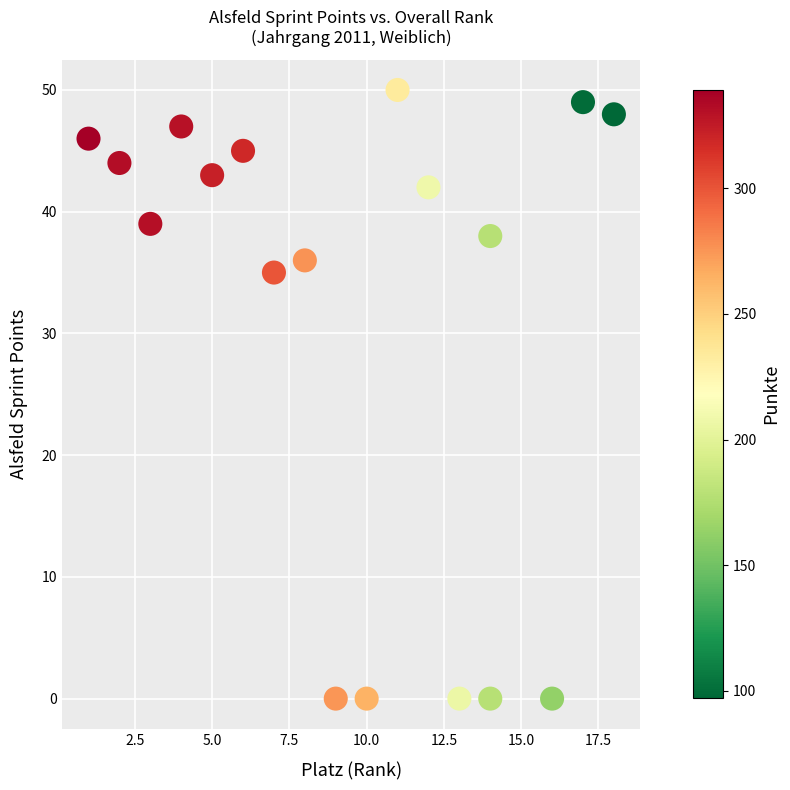

What is the range of Y values (max minus min)?

50